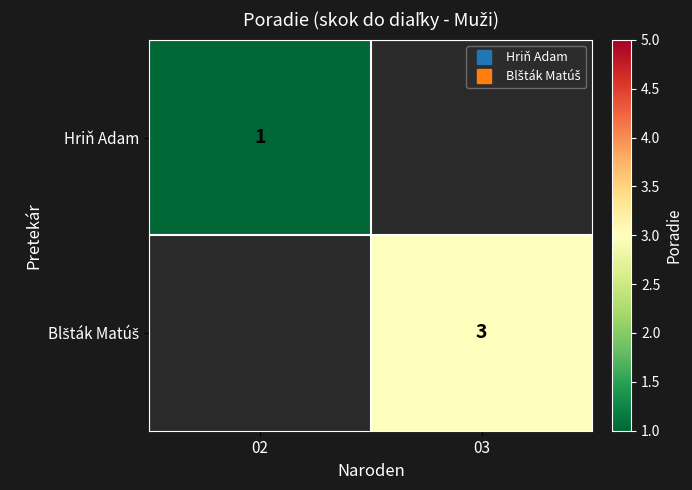

The Hriň Adam series shows 1.0 at 02. True or false?

True